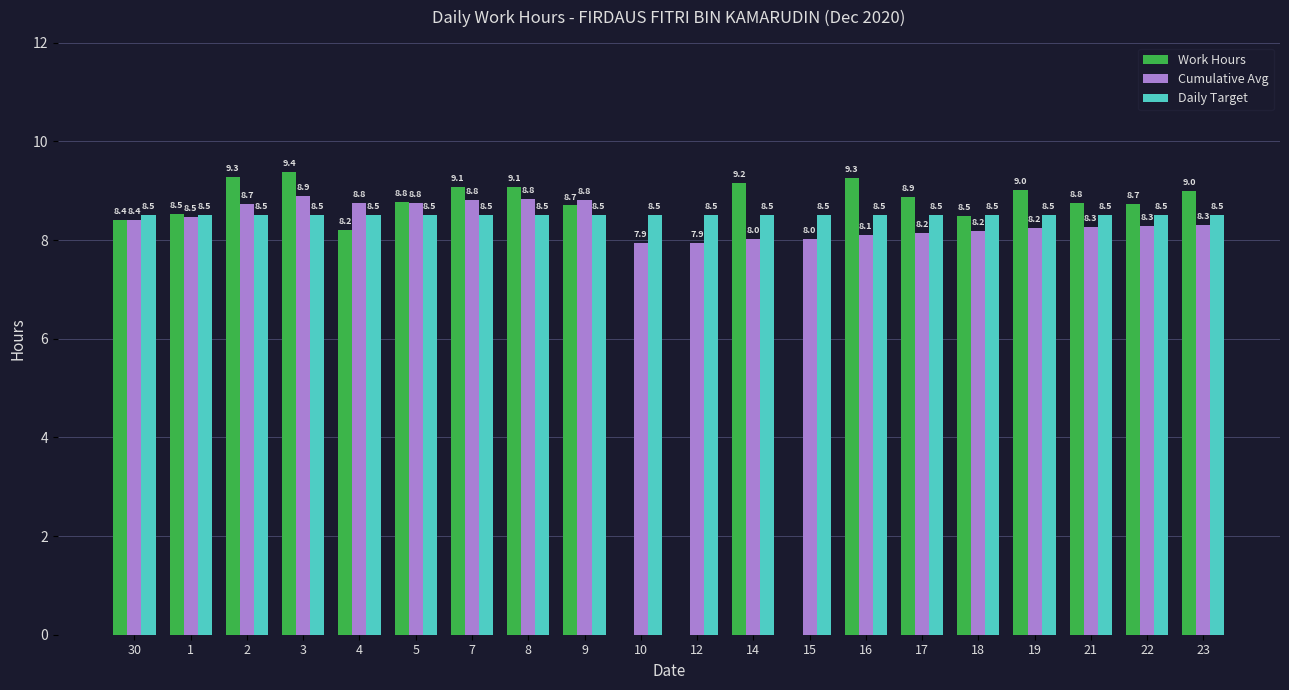

Is the value of Cumulative Avg at 4 greater than the value of Daily Target at 17?

Yes